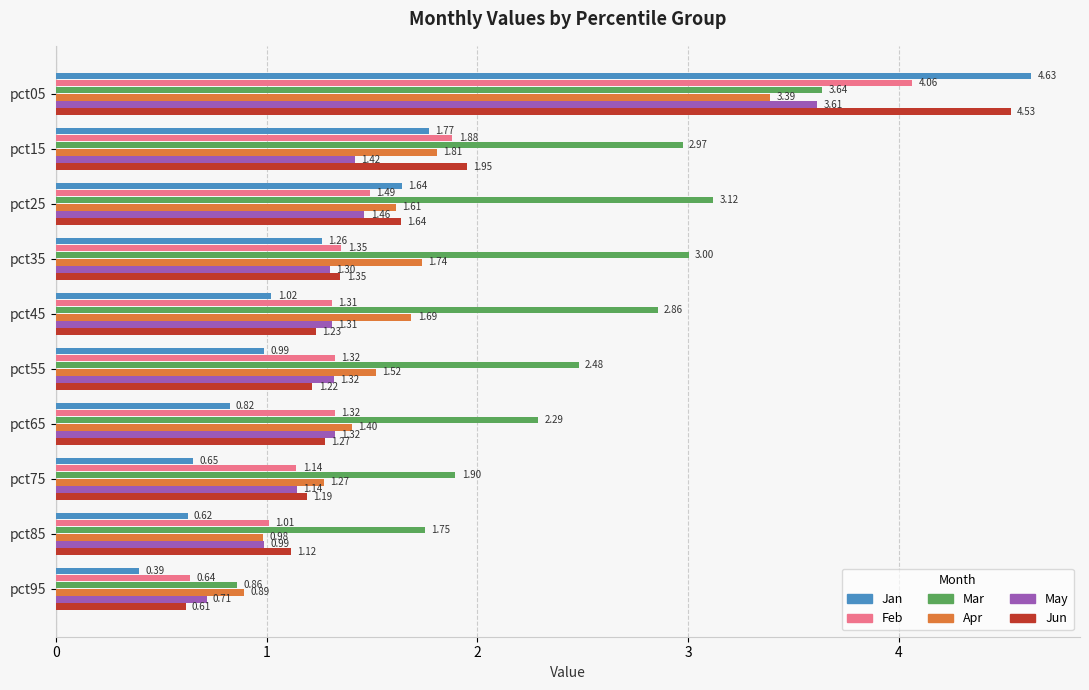

Which series has the largest range (max minus min)?

Jan